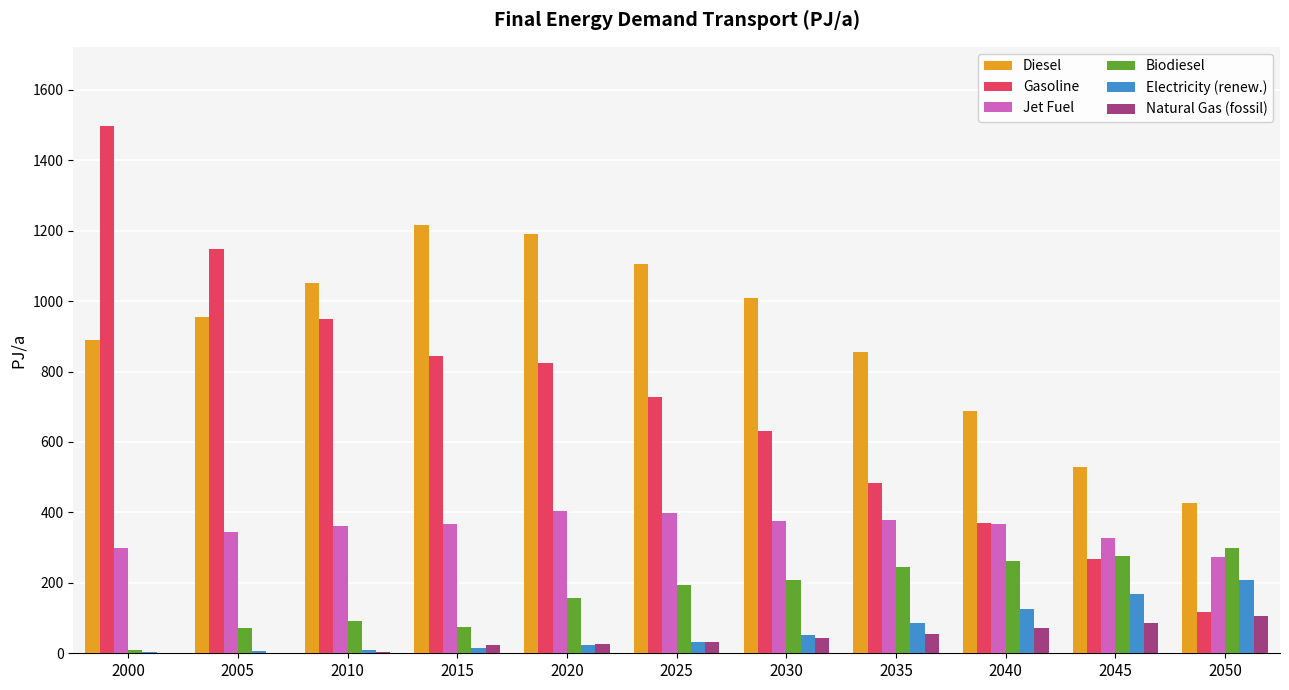

What is the highest value of the Gasoline series?

1497.3